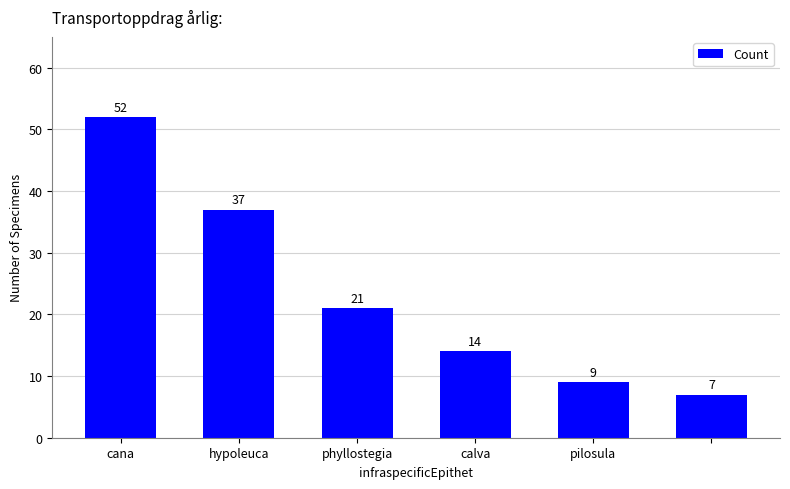

What is the average value?

23